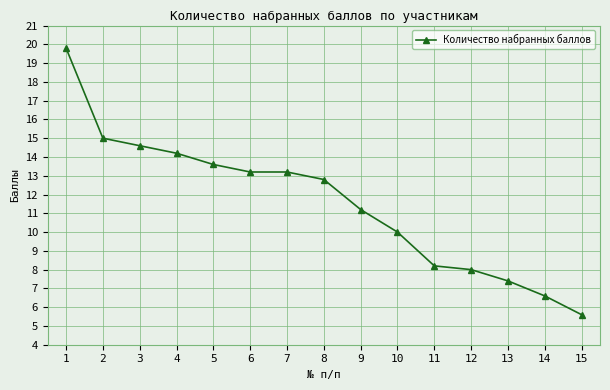

True or false: the data has more than 1 interior local peaks.

False